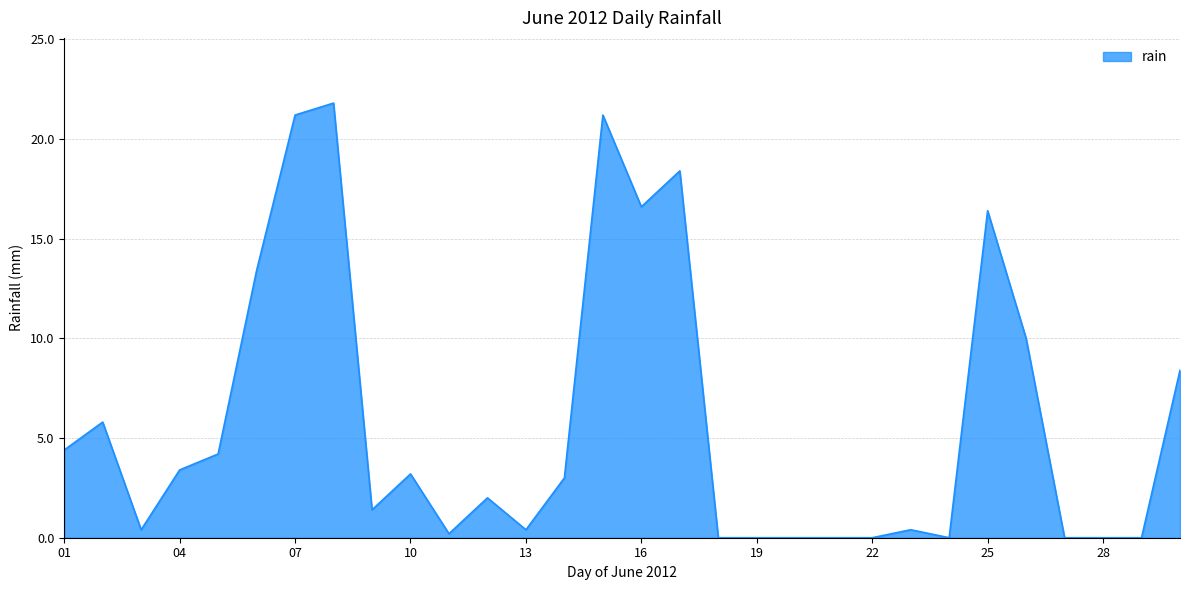

What is the greatest value displayed?

21.8